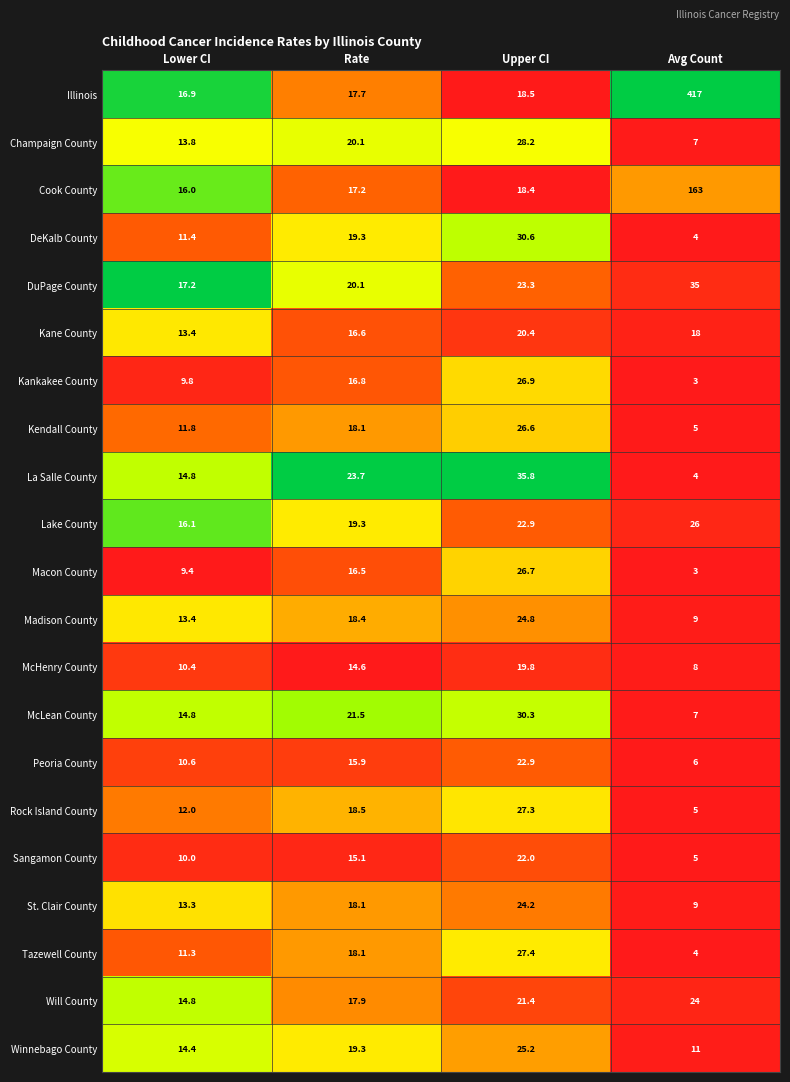

At which label does DeKalb County reach its peak?

Upper CI